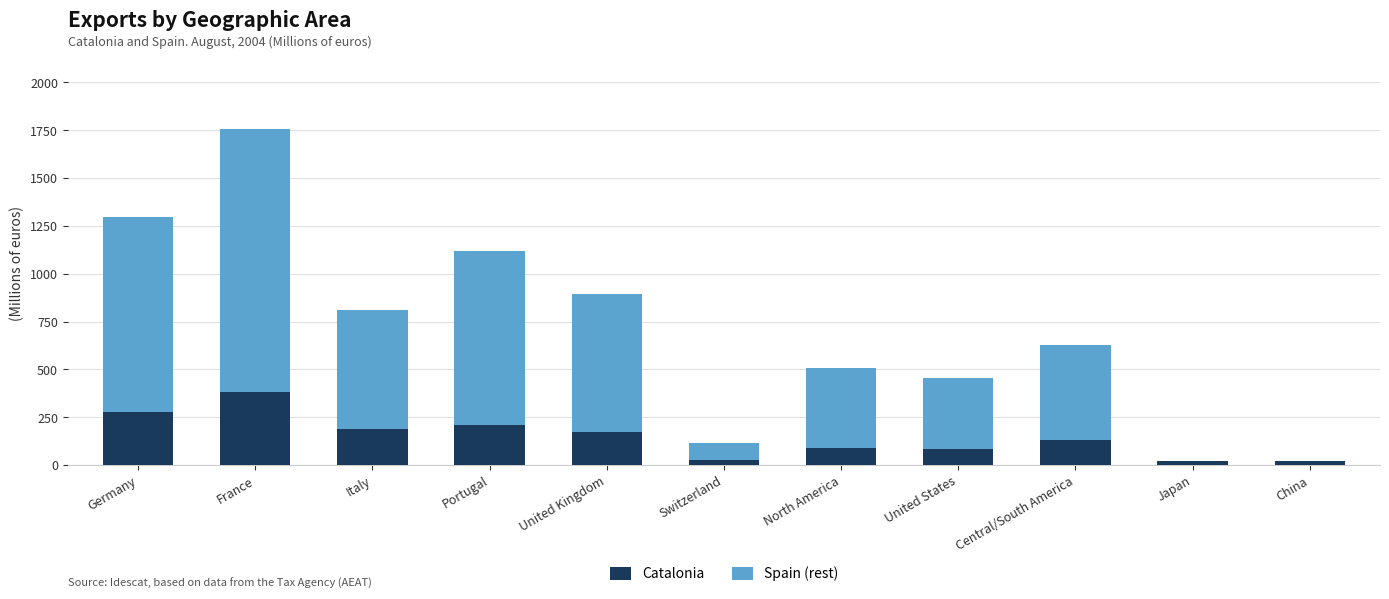

The Catalonia series shows 383.3 at France. True or false?

True